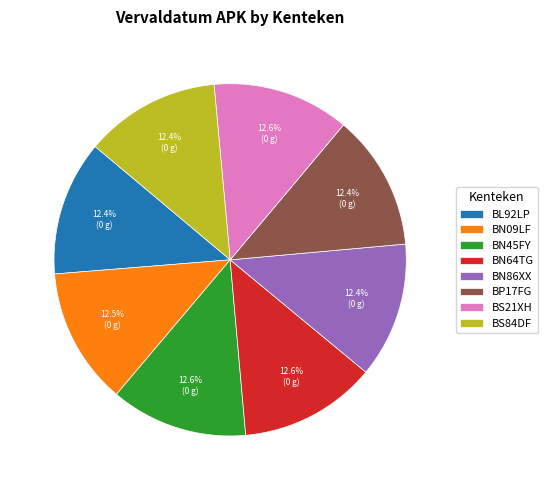

To the nearest percent, what is the average slice percentage?

12%